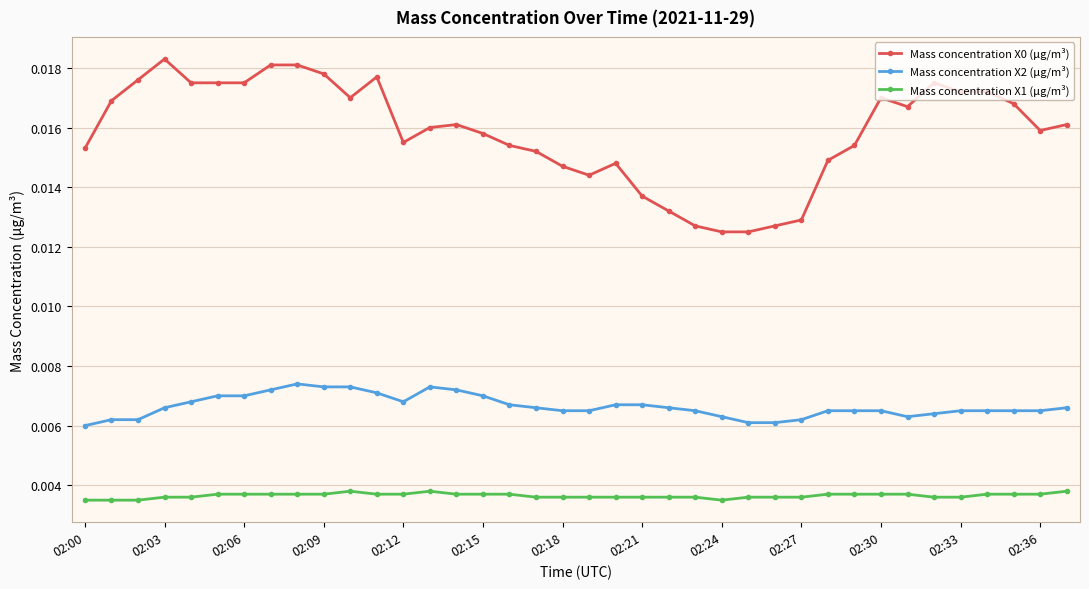

At how many categories does at least one series exceed 0?

38